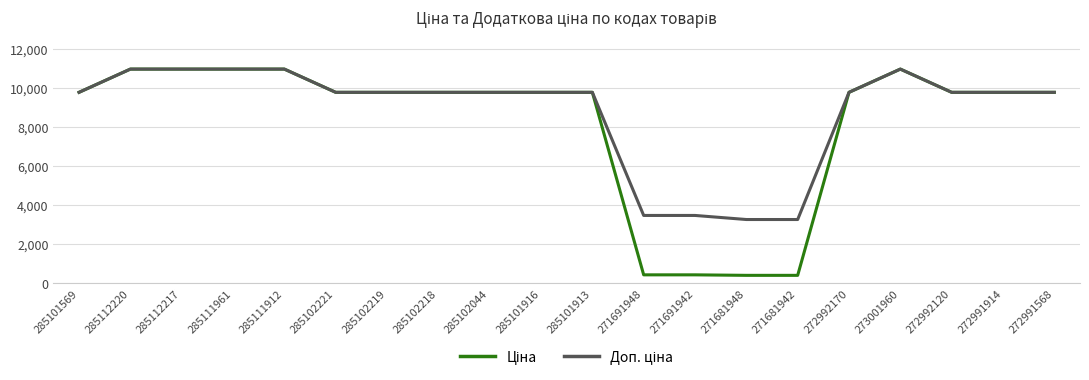

What is the smallest value displayed?

408.2